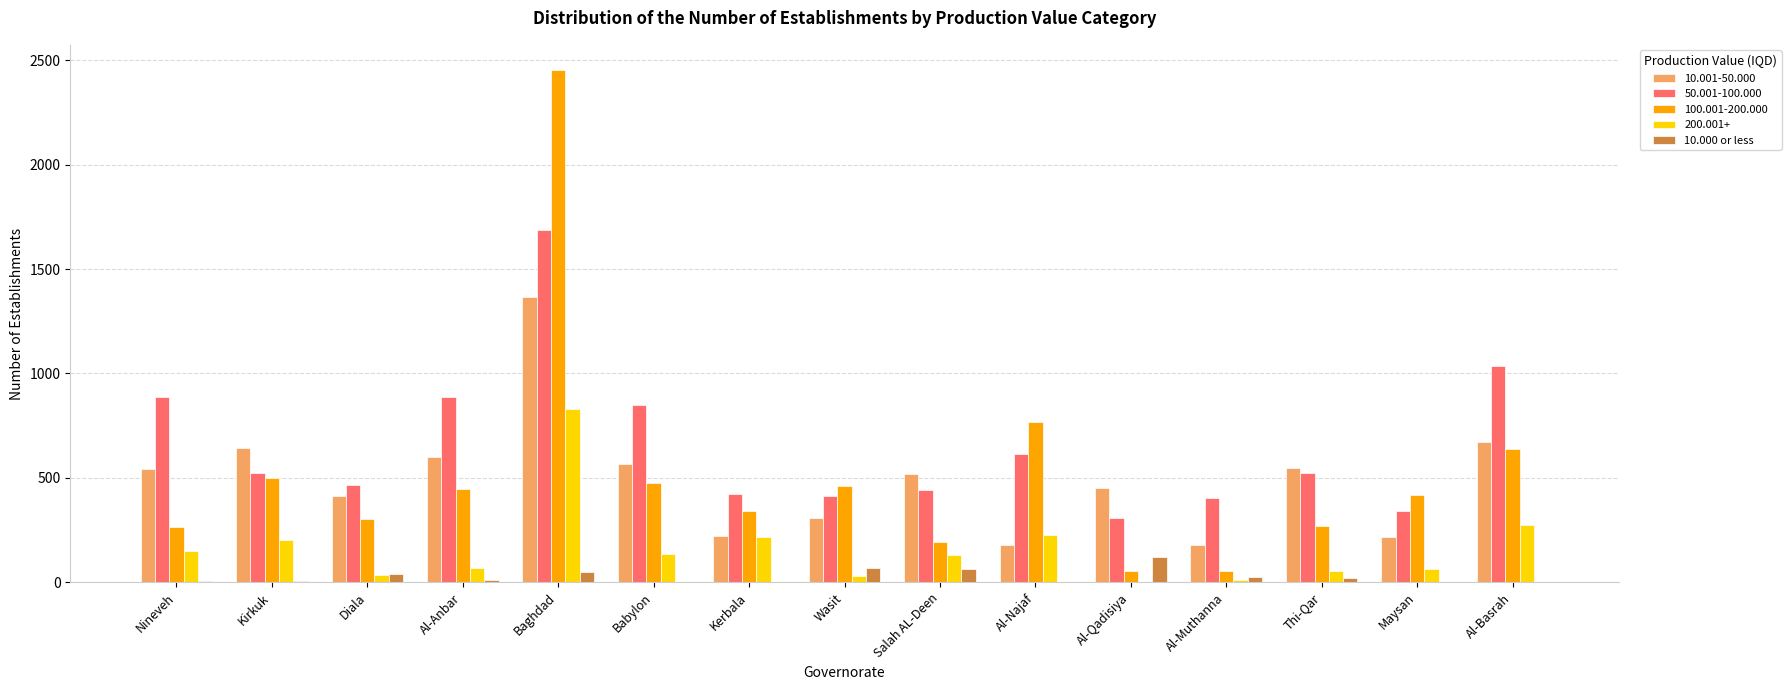

Which category has the highest value in the 100.001-200.000 series?

Baghdad